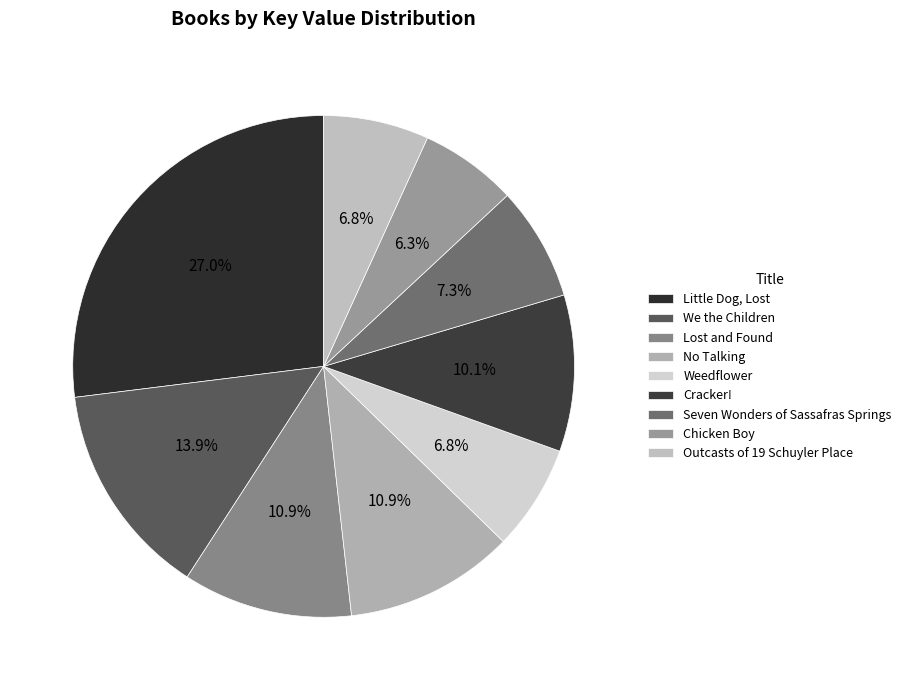

Rank the categories by value from highest to lowest.

Little Dog, Lost, We the Children, Lost and Found, No Talking, Cracker!, Seven Wonders of Sassafras Springs, Weedflower, Outcasts of 19 Schuyler Place, Chicken Boy